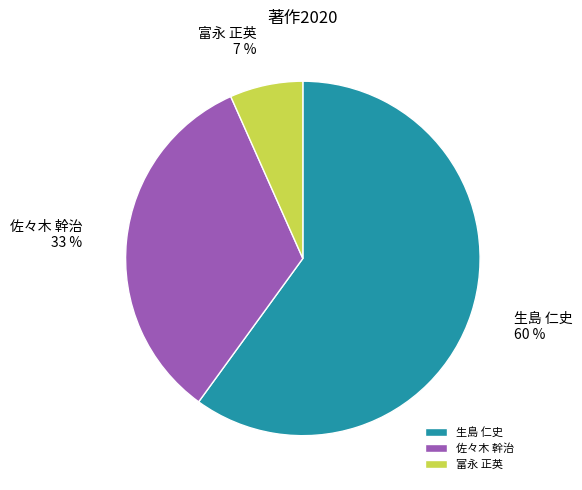

To the nearest percent, what is the difference between the largest and smallest slice percentages?

53%